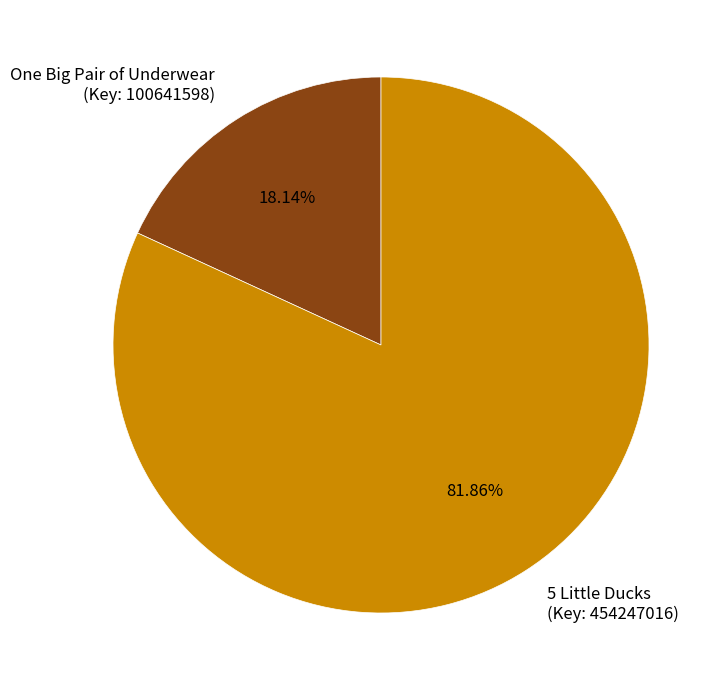

Is the sum of 5 Little Ducks (Key: 454247016) and One Big Pair of Underwear (Key: 100641598) greater than half?

Yes